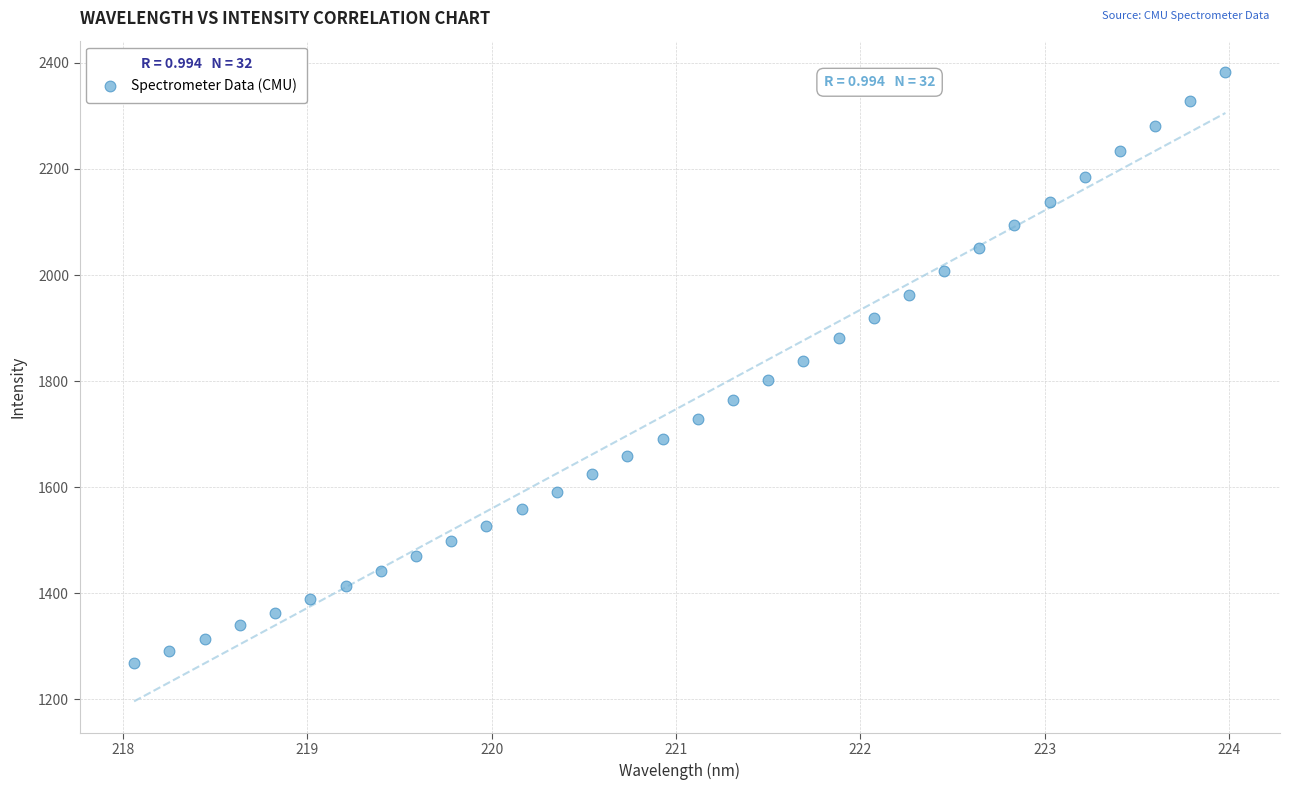

What is the range of Y values (max minus min)?

1113.8